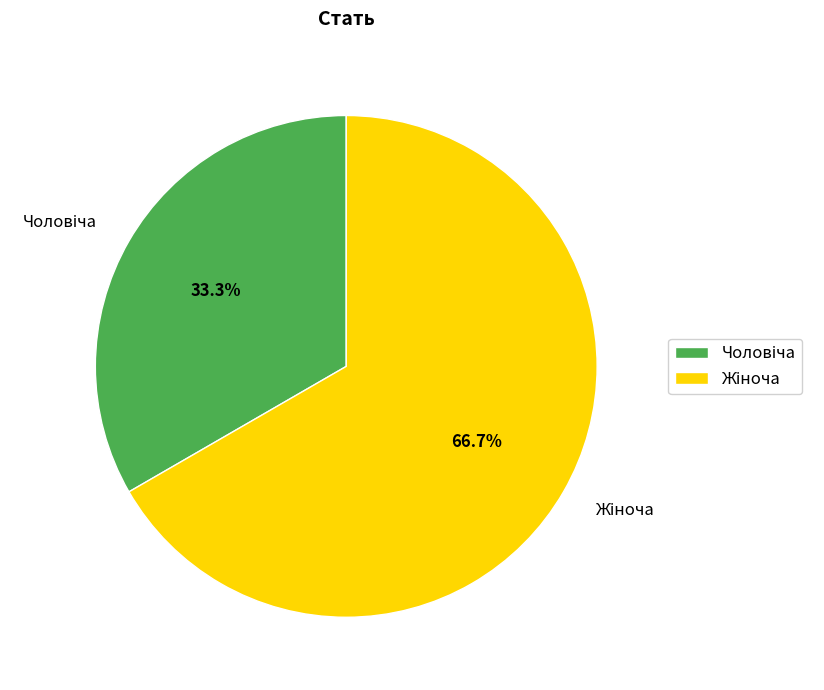

Is there any slice that represents more than half of the pie?

Yes